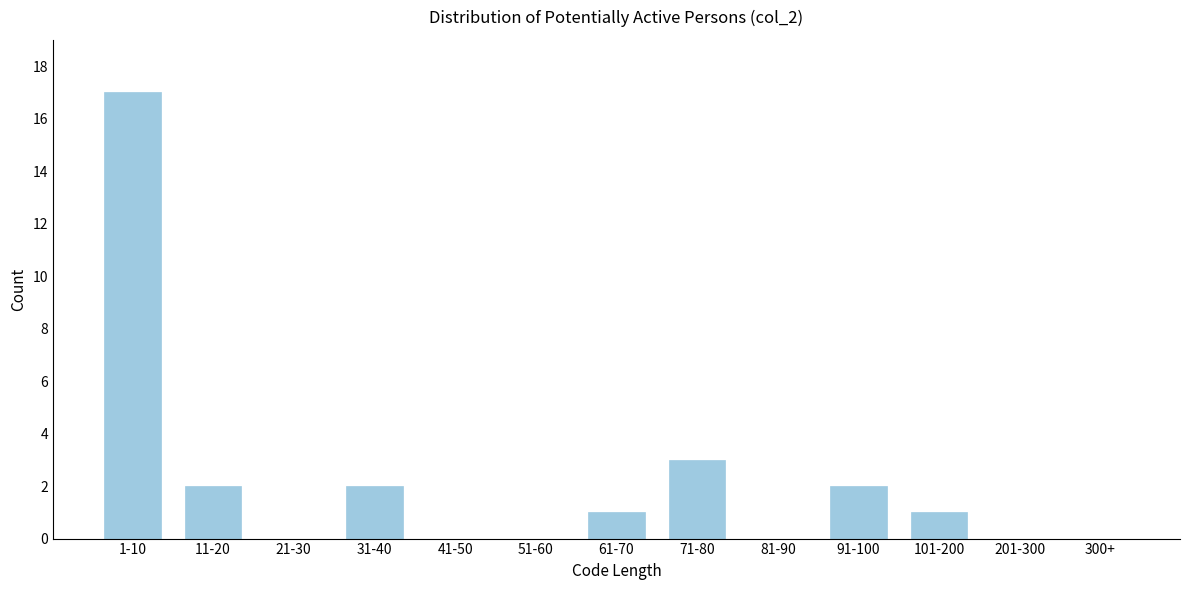

Reading left to right, what are all the values shown in this chart?

1-10=17	11-20=2	21-30=0	31-40=2	41-50=0	51-60=0	61-70=1	71-80=3	81-90=0	91-100=2	101-200=1	201-300=0	300+=0